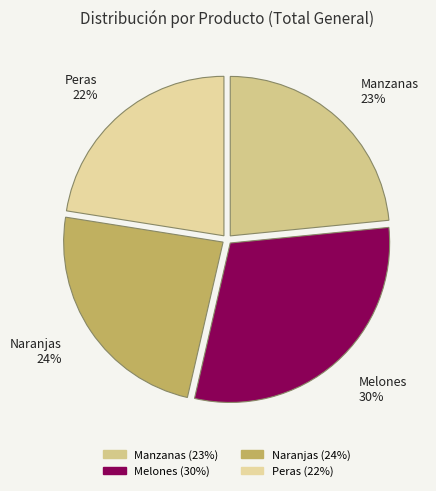

Count the number of slices in the pie.

4